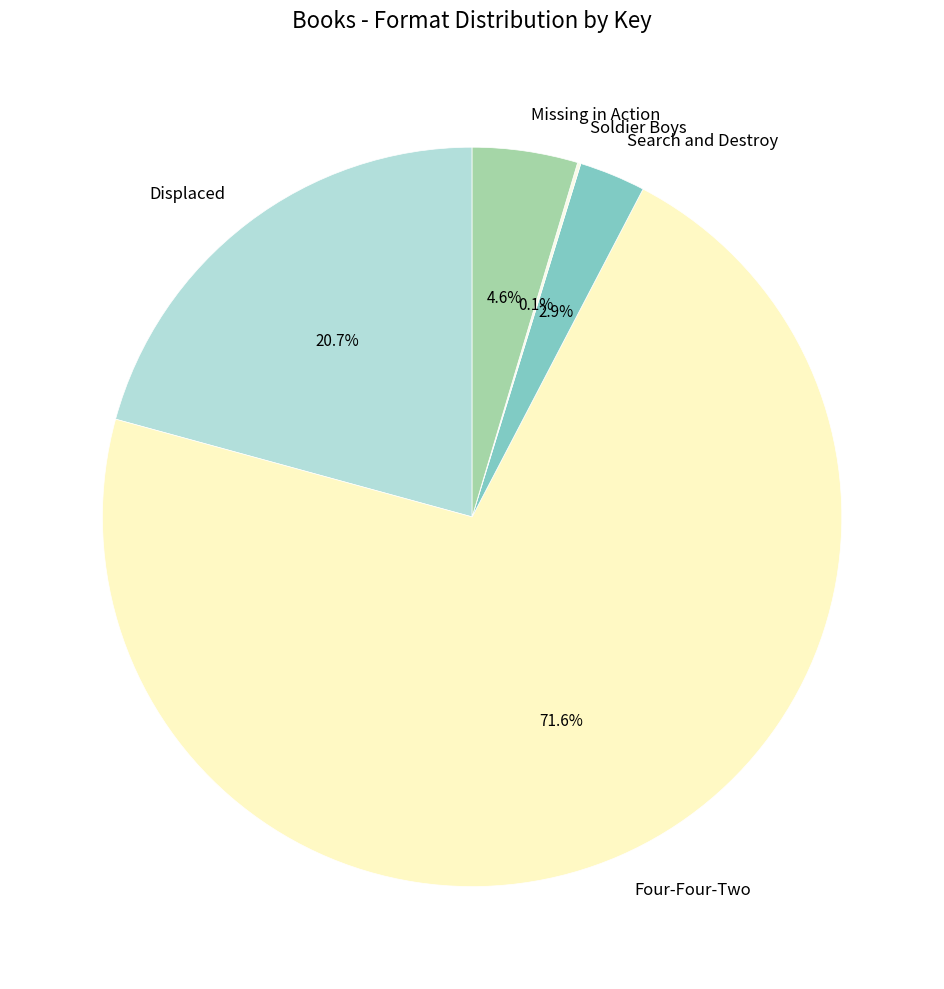

Is there any slice that represents more than half of the pie?

Yes